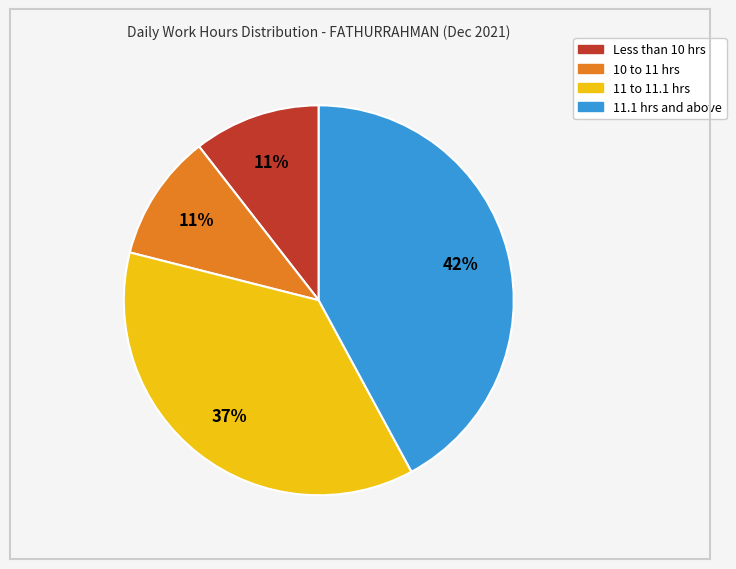

Is there a majority slice in this chart?

No